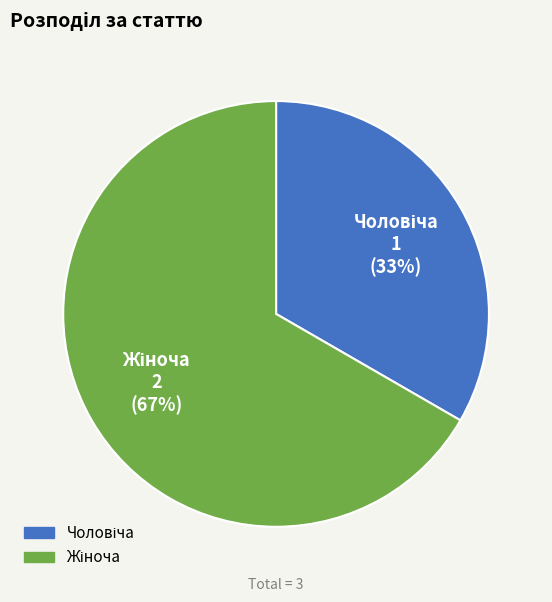

How many slices are in this pie chart?

2